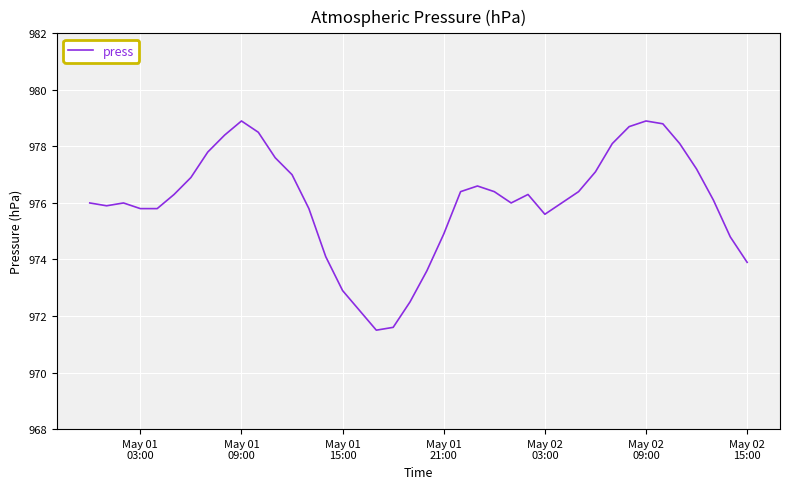

What is the difference between the second highest and minimum values?

7.4